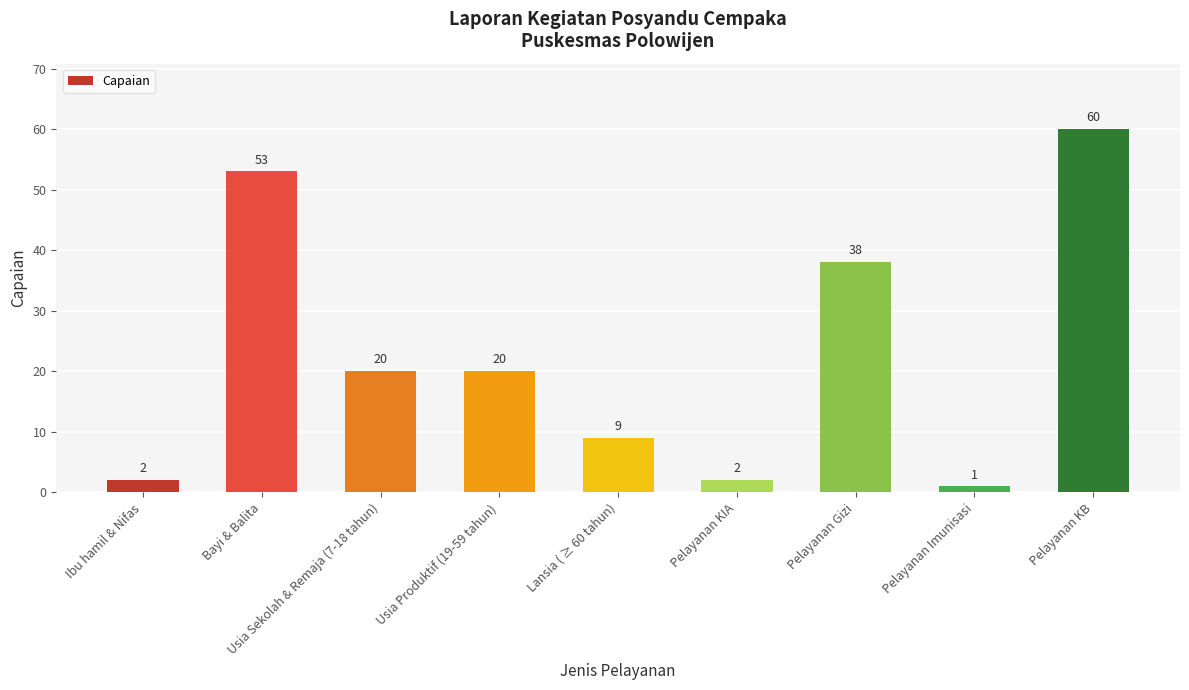

What value does the data have at Pelayanan KB, to the nearest 5?

60